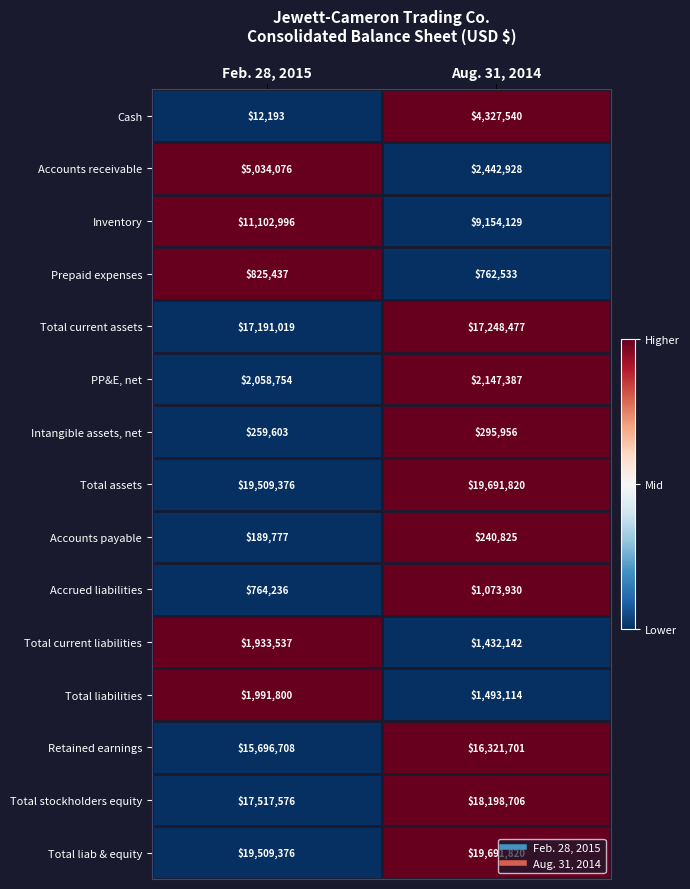

Reading left to right, list all the values displayed in this chart.

Cash: 12193	4327540
Accounts receivable: 5034076	2442928
Inventory: 11102996	9154129
Prepaid expenses: 825437	762533
Total current assets: 17191019	17248477
PP&E, net: 2058754	2147387
Intangible assets, net: 259603	295956
Total assets: 19509376	19691820
Accounts payable: 189777	240825
Accrued liabilities: 764236	1073930
Total current liabilities: 1933537	1432142
Total liabilities: 1991800	1493114
Retained earnings: 15696708	16321701
Total stockholders equity: 17517576	18198706
Total liab & equity: 19509376	19691820